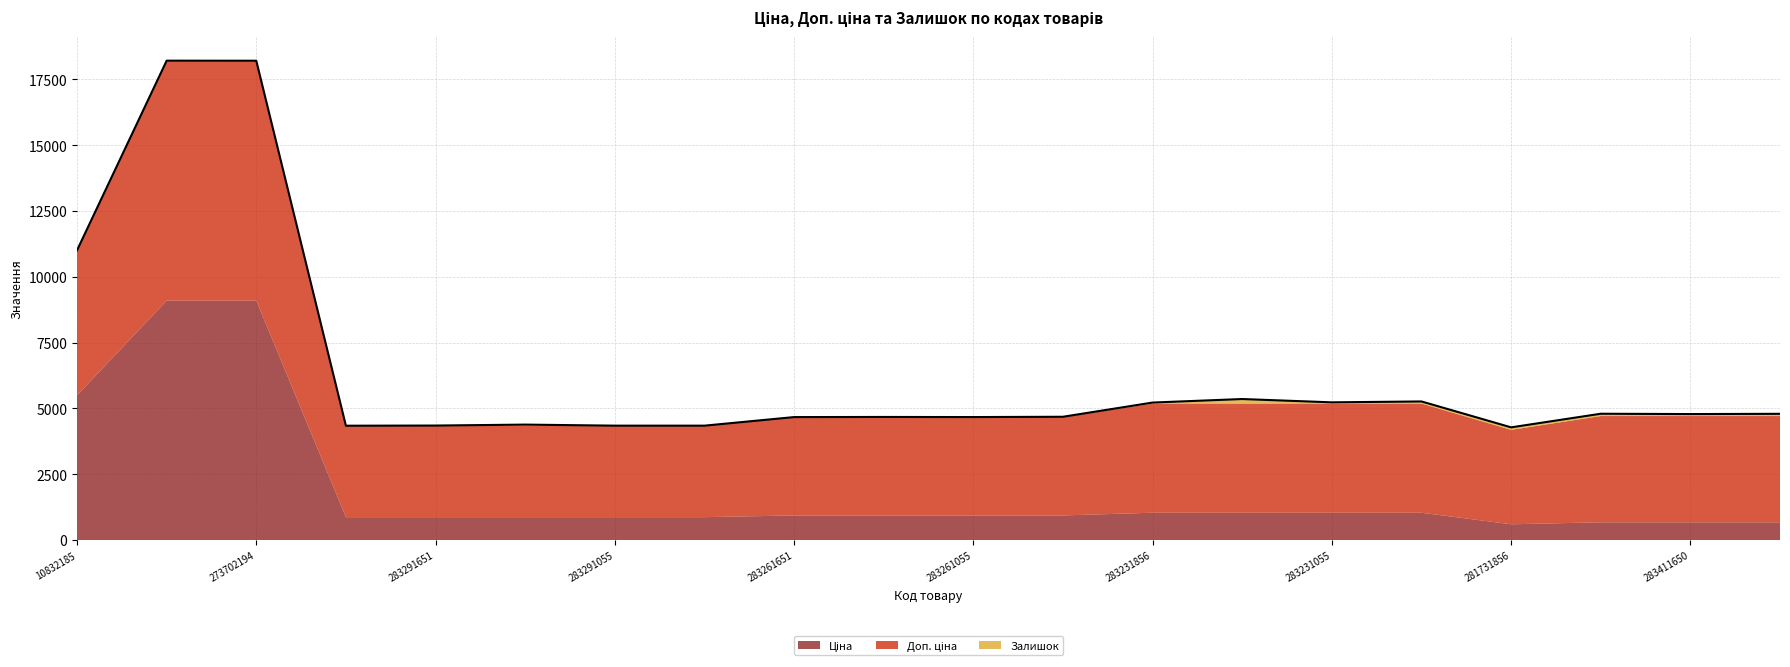

How many lines are shown in the chart?

3